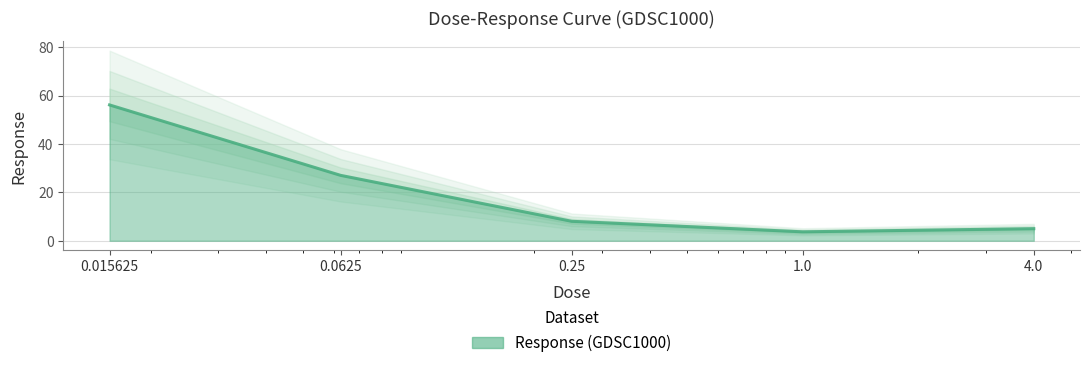

Where is the data nearest to the value 29?

0.0625